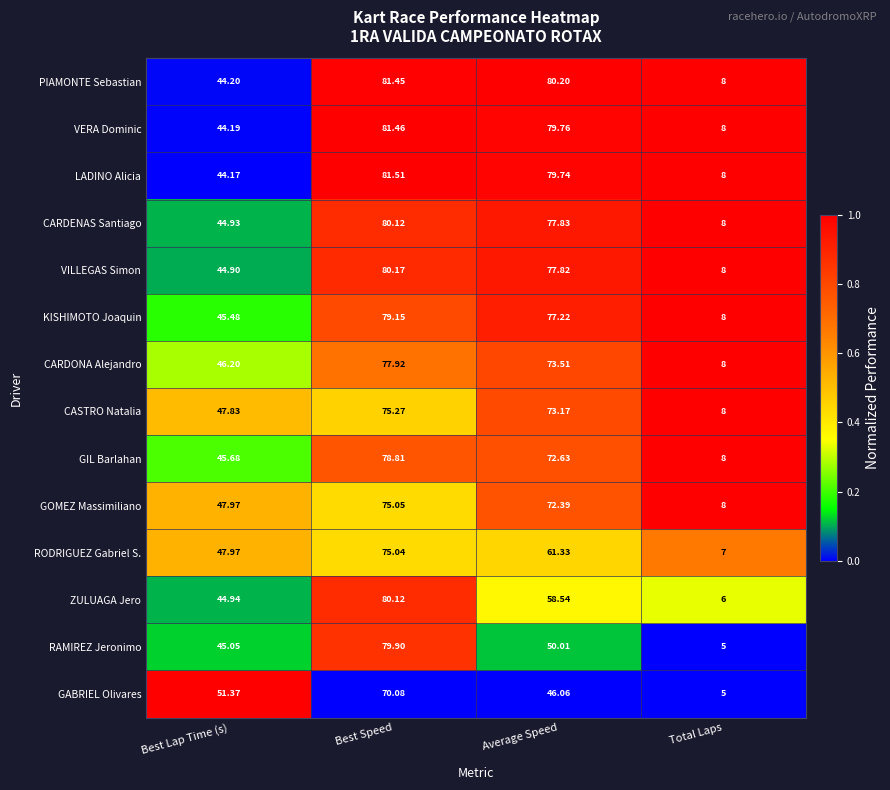

What is the difference between the highest and lowest values at Best Lap Time (s)?

7.2